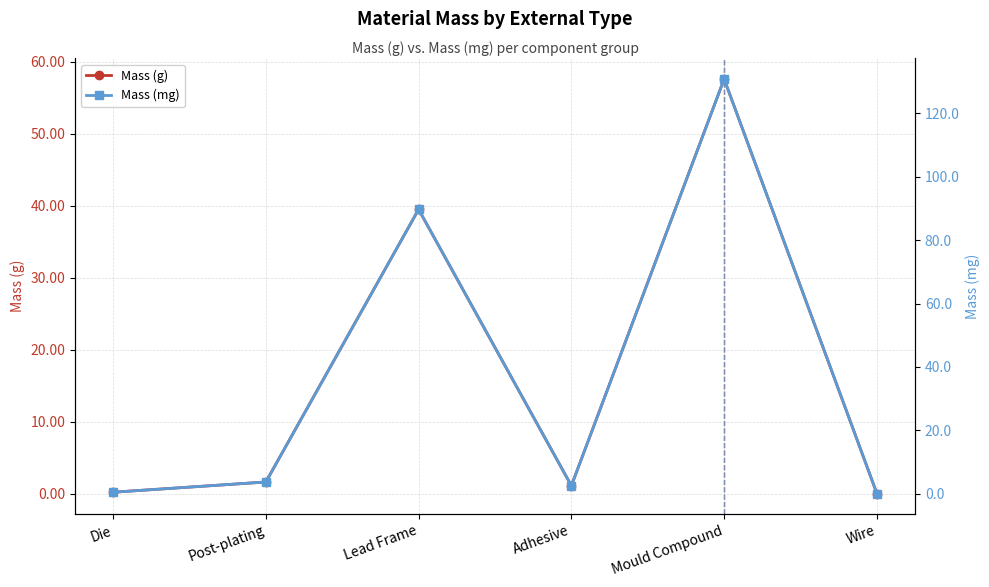

What is the average value of the Mass (g) series?

16.7